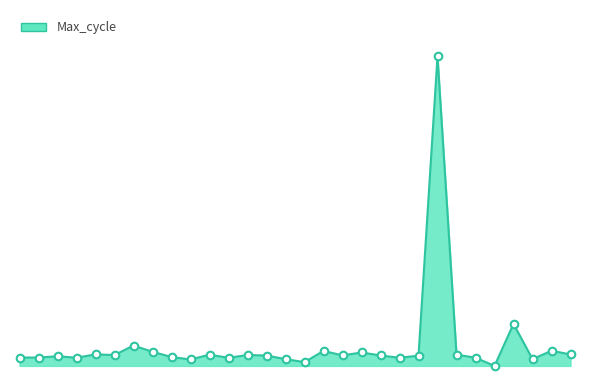

Is this an area chart (filled region under the line)?

Yes